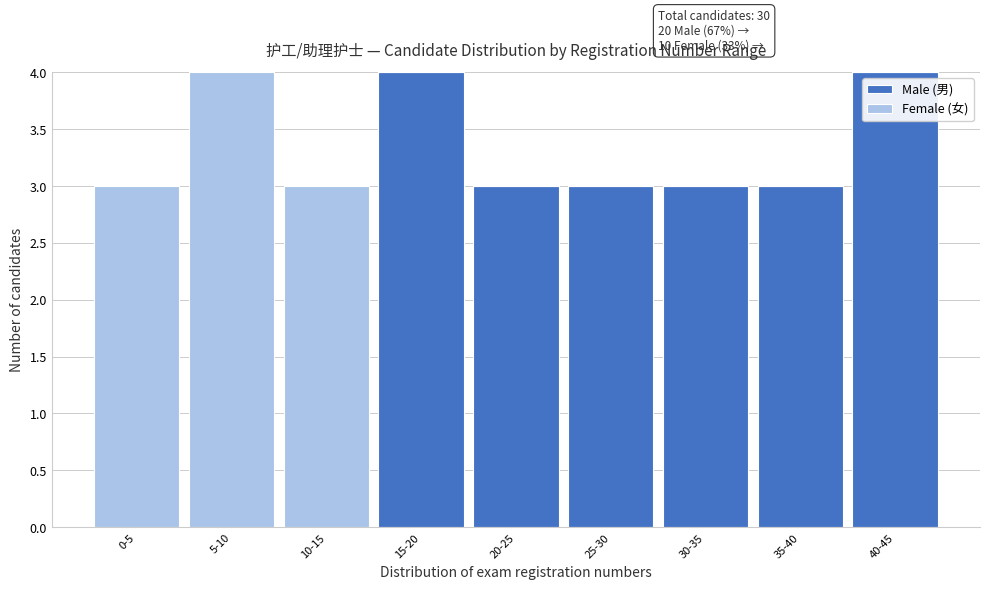

Reading left to right, list the values for the Male (男) series.

0-5=0	5-10=0	10-15=0	15-20=4	20-25=3	25-30=3	30-35=3	35-40=3	40-45=4